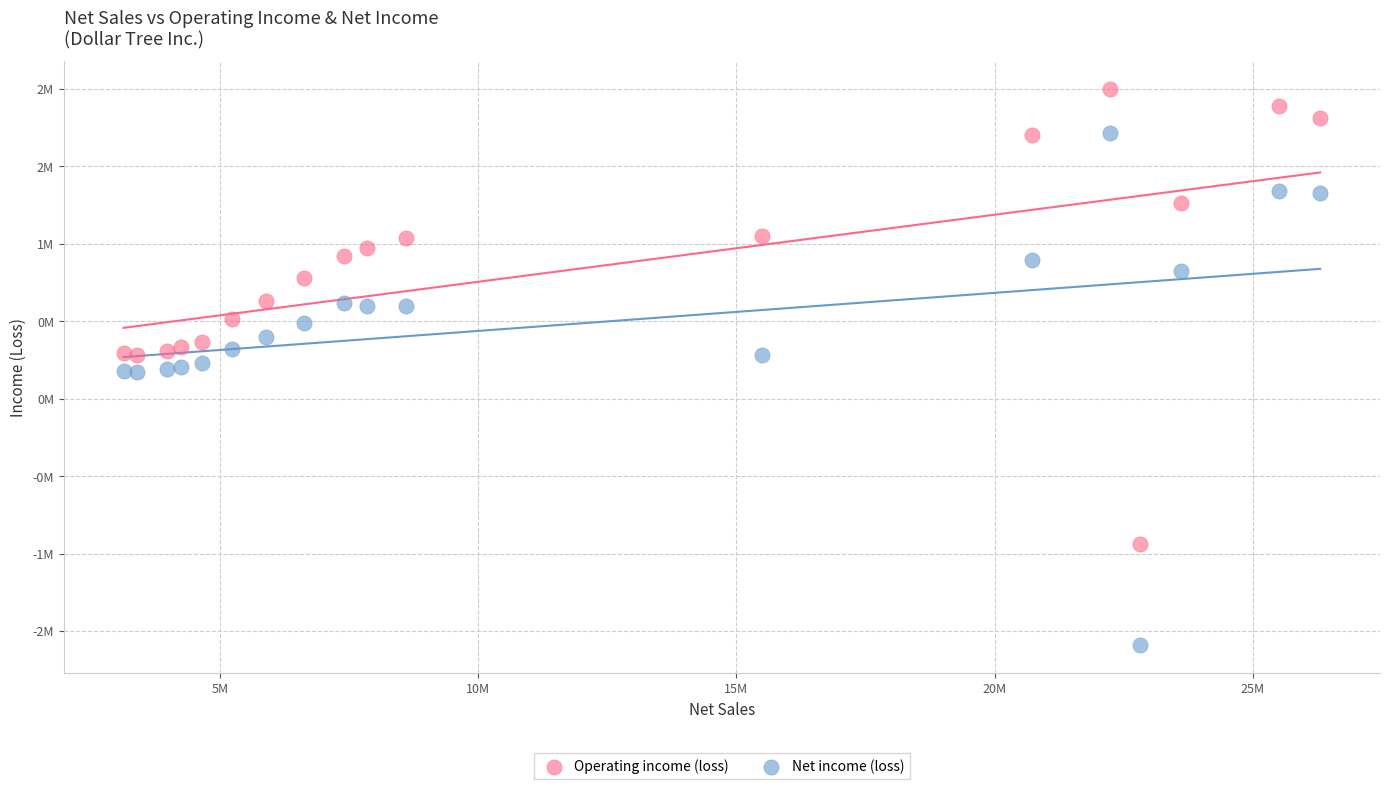

Which series has the largest Y range (max minus min)?

Net income (loss)